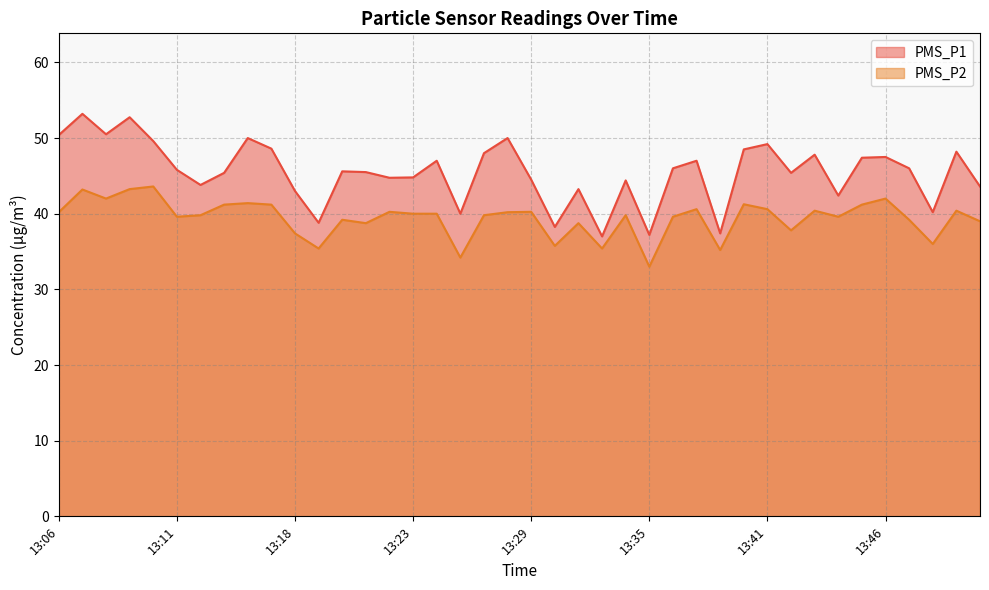

Where does the PMS_P2 series first go above 40?

13:06